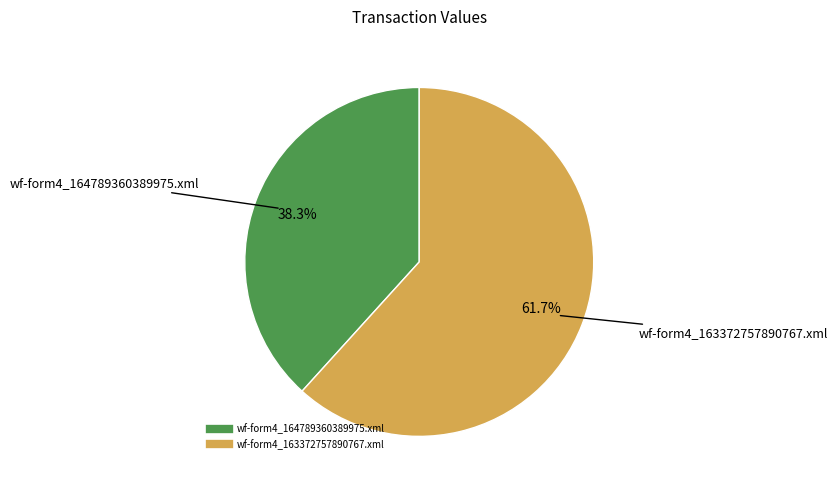

The wf-form4_163372757890767.xml slice represents 62% of the pie. True or false?

True